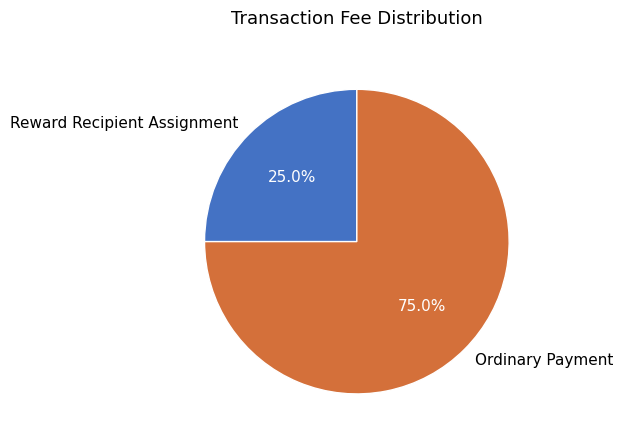

Rank the categories by value from highest to lowest.

Ordinary Payment, Reward Recipient Assignment